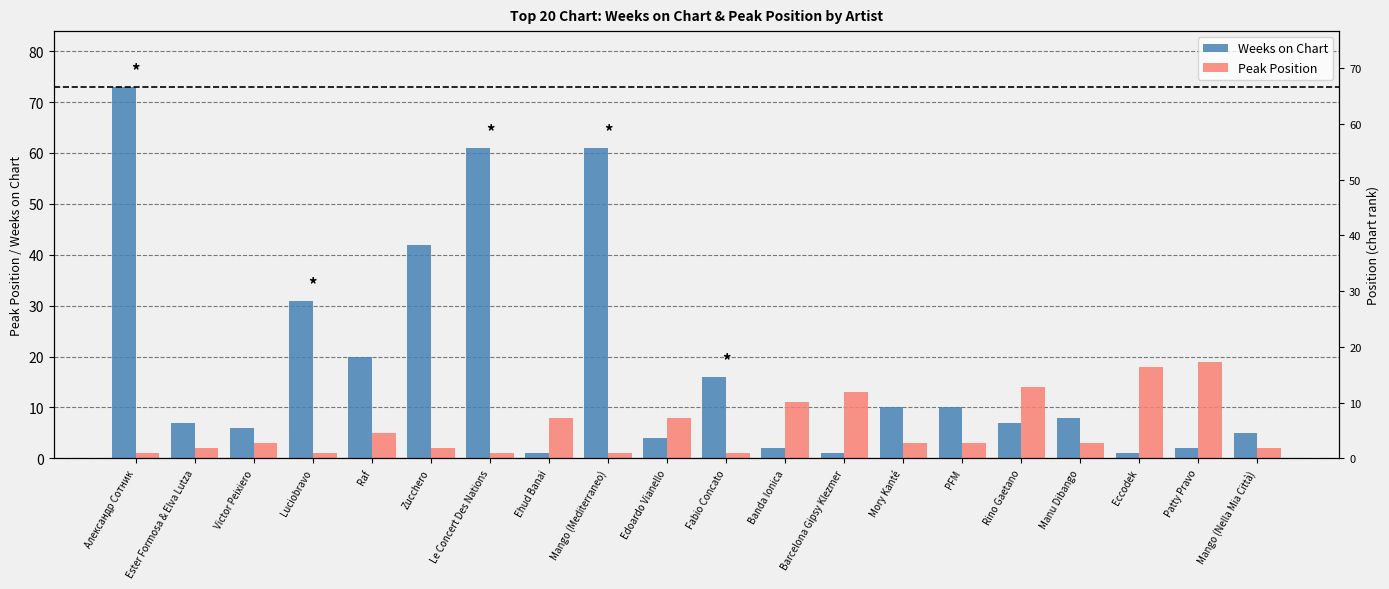

What is the difference between the highest and lowest values at Mango (Nella Mia Città)?

3